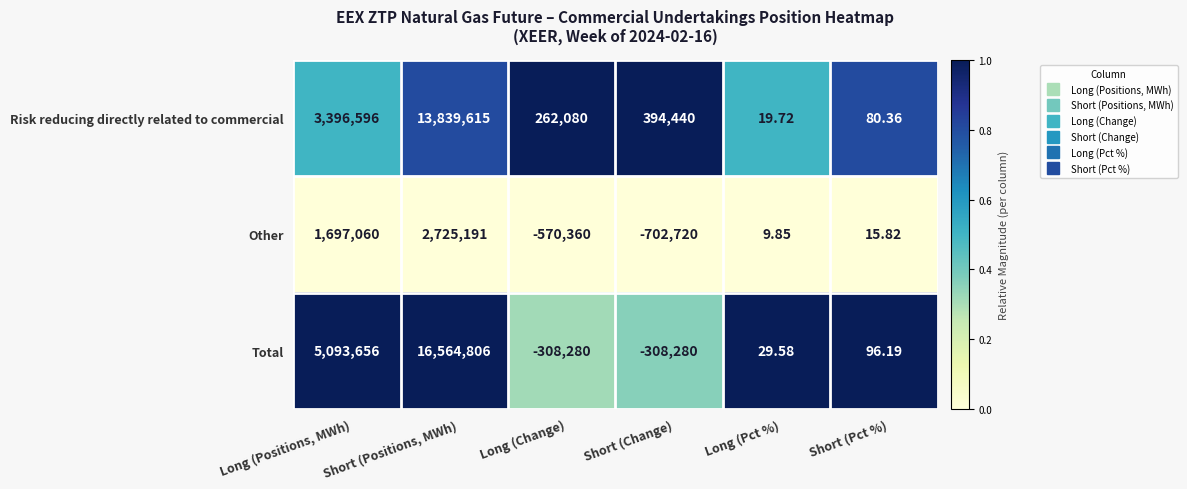

What is the difference between the highest and lowest values at Short (Pct %)?

80.4